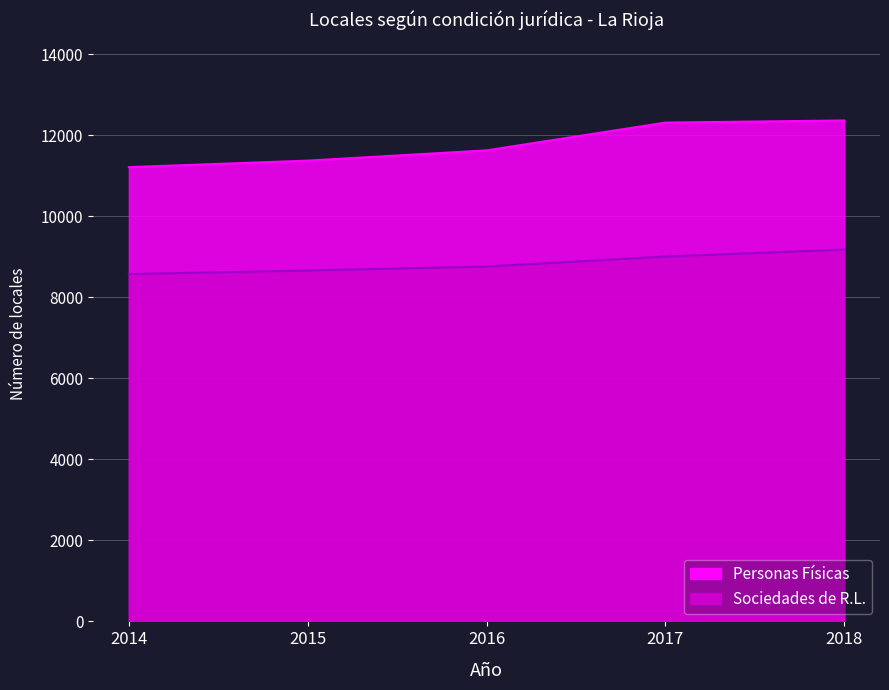

Which has a higher value, 2015 or 2018?

2018